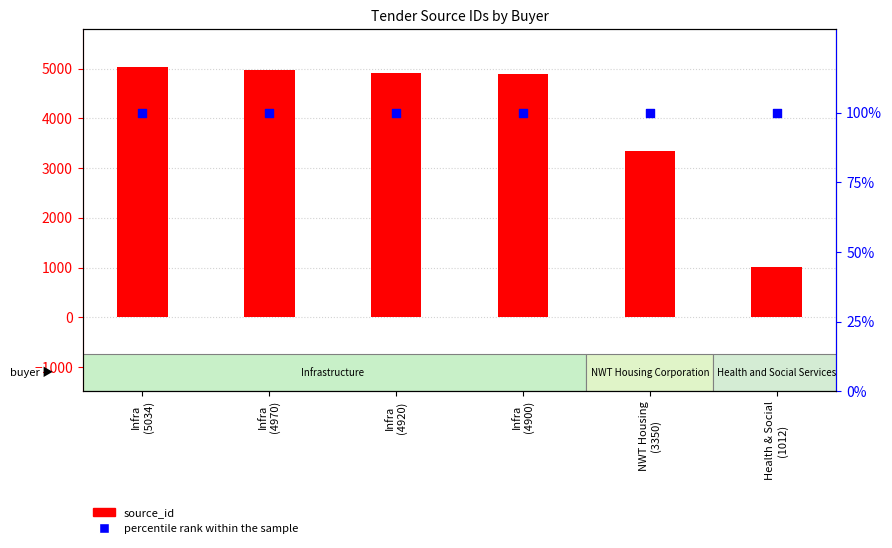

Which series reaches the maximum Y coordinate?

source_id